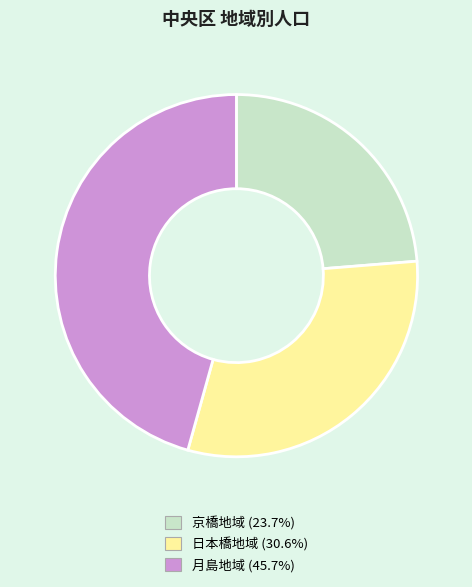

Is 日本橋地域 the majority of the pie?

No